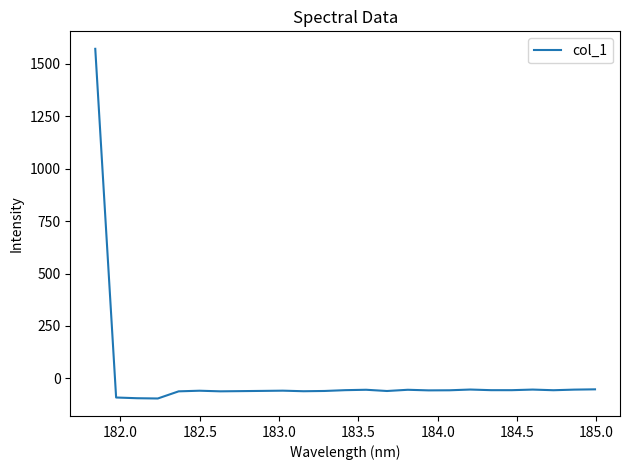

What is the maximum value shown in the chart?

1570.8